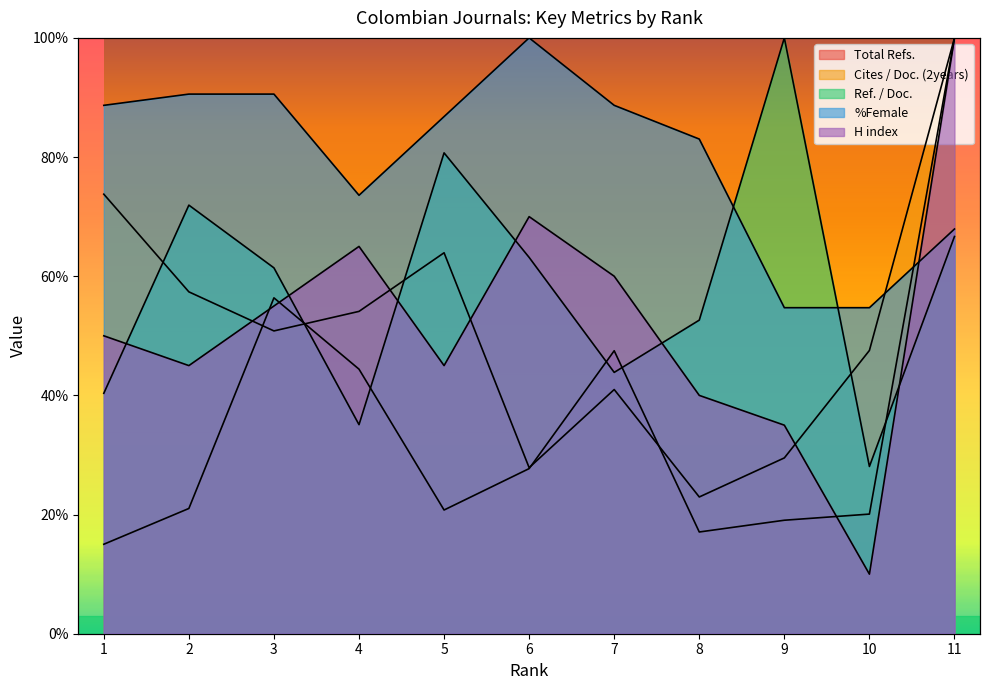

Where does the Ref. / Doc. series first go above 61?

2